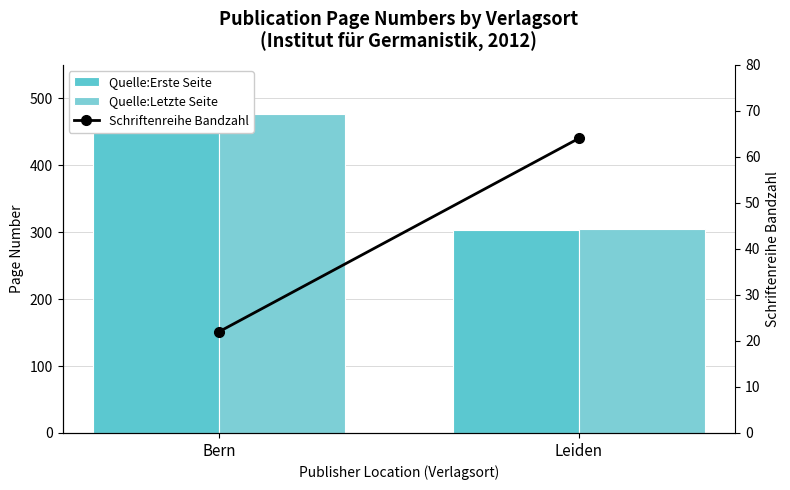

Which has a higher value, Bern or Leiden?

Bern